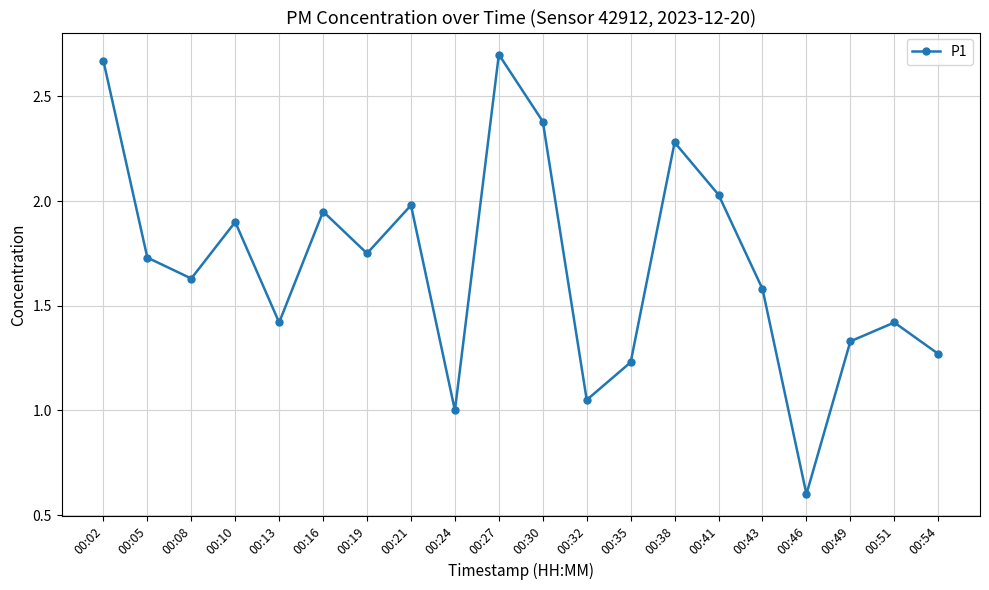

Which has a higher value, 00:49 or 00:10?

00:10